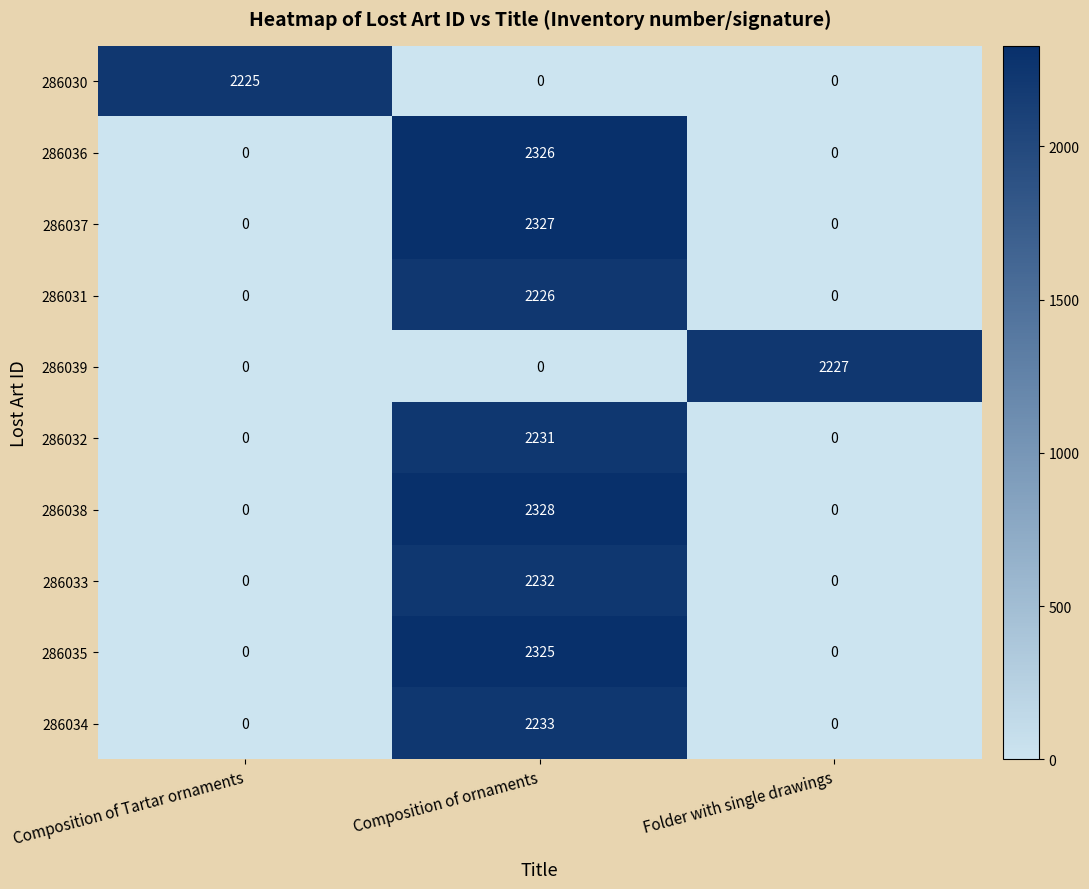

What is the average value of the 286033 series?

744